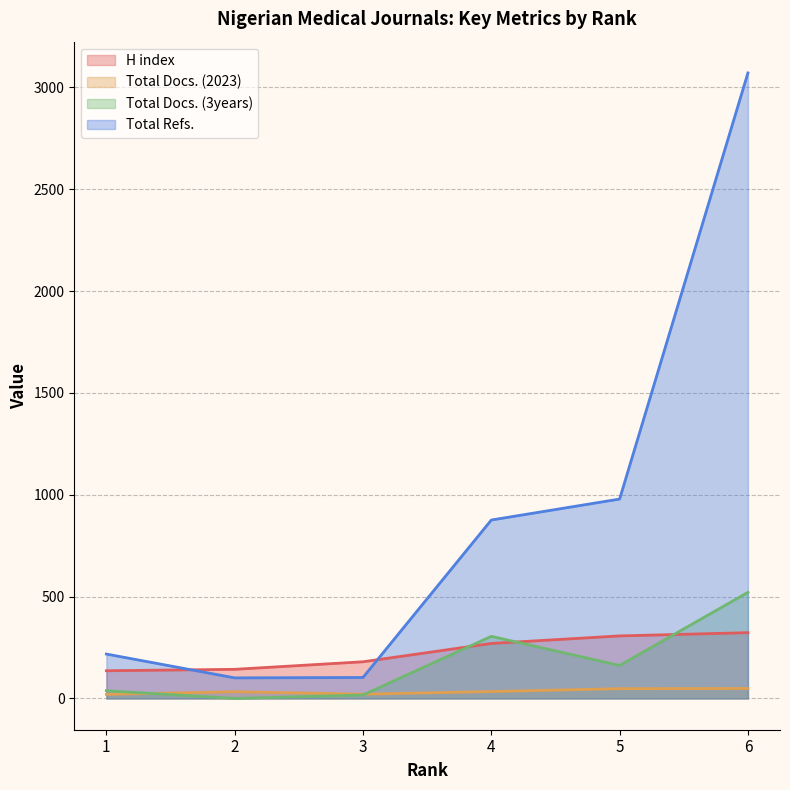

Does the chart have visible grid lines?

Yes